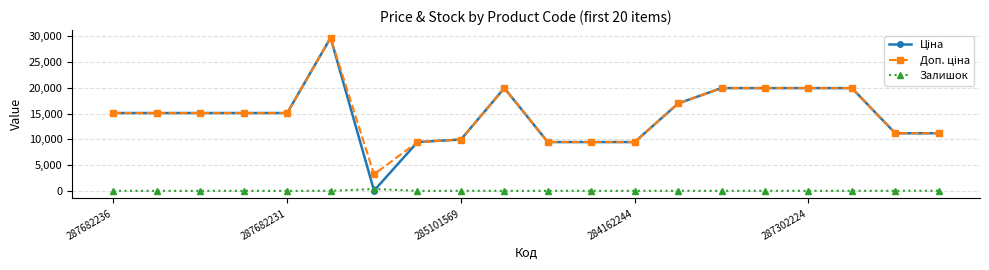

Count the number of data series in this chart.

3